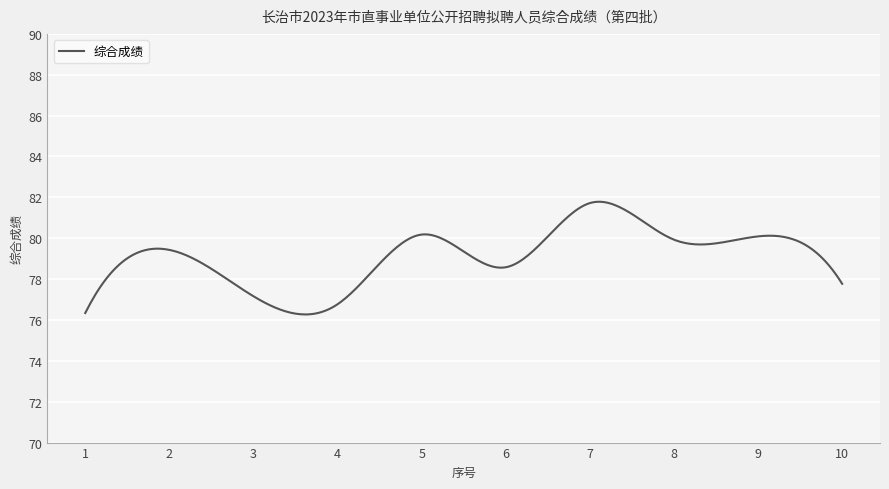

What is the smallest value displayed?

76.3